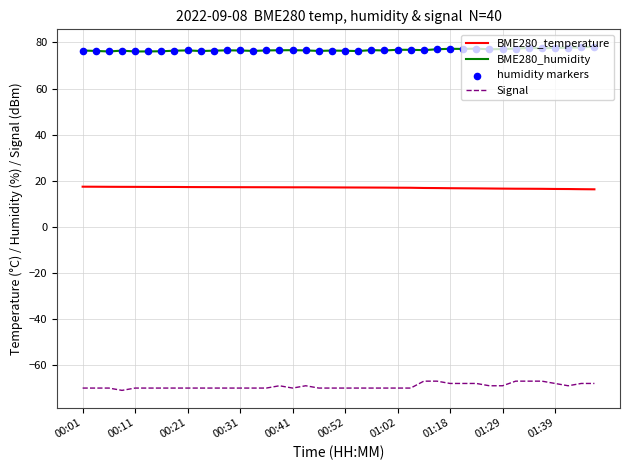

Which series has the largest total across all categories?

BME280_humidity